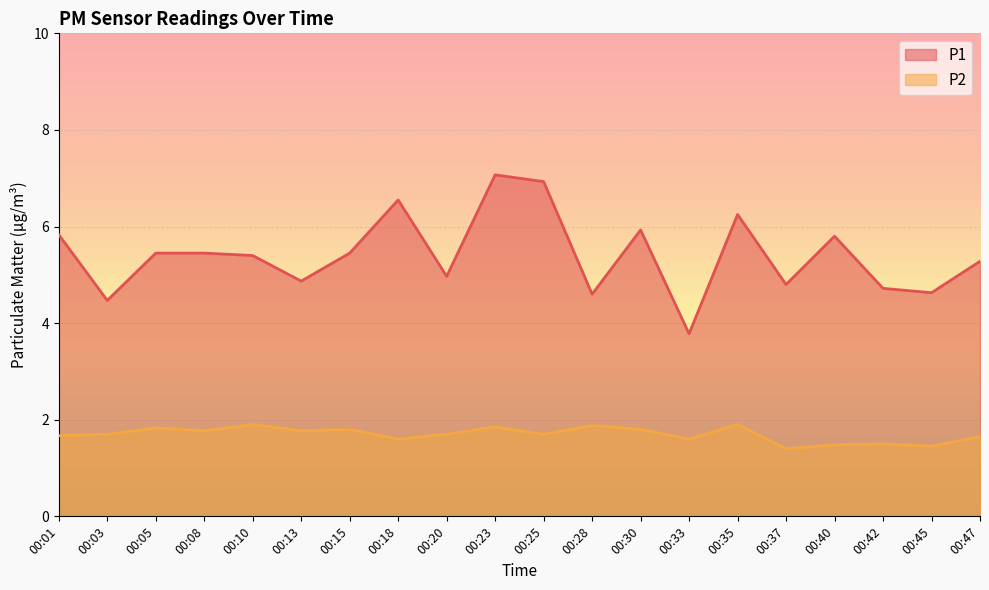

True or false: P2 has a value of 2.8 at 00:30.

False